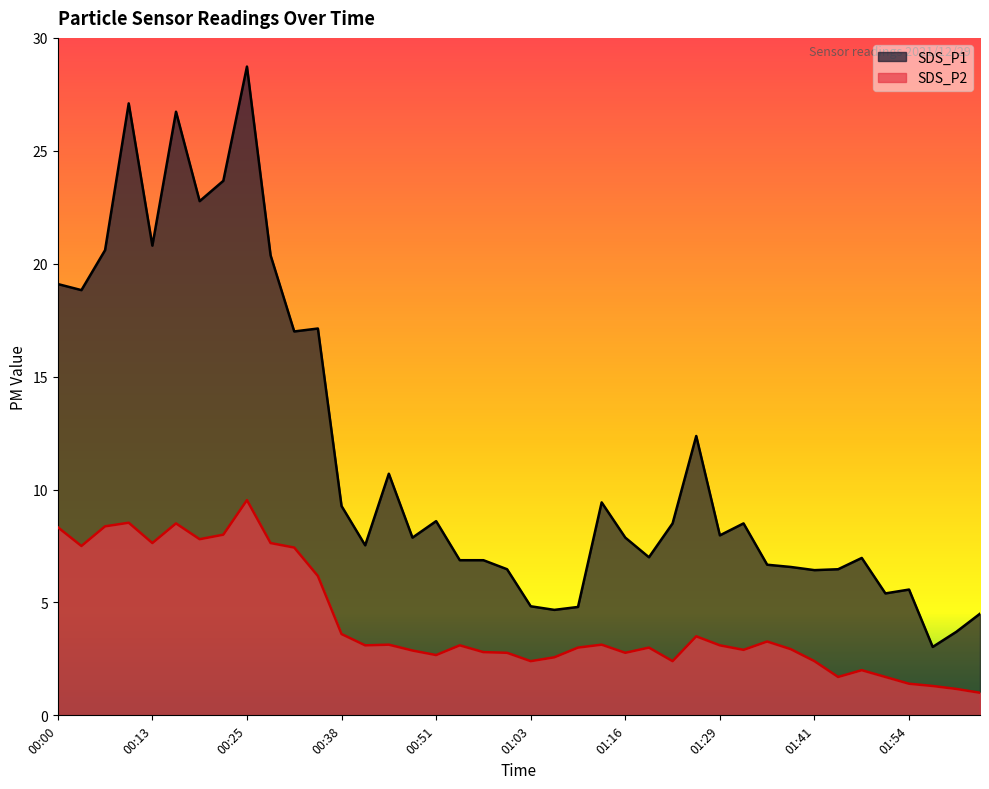

How many lines are shown in the chart?

2